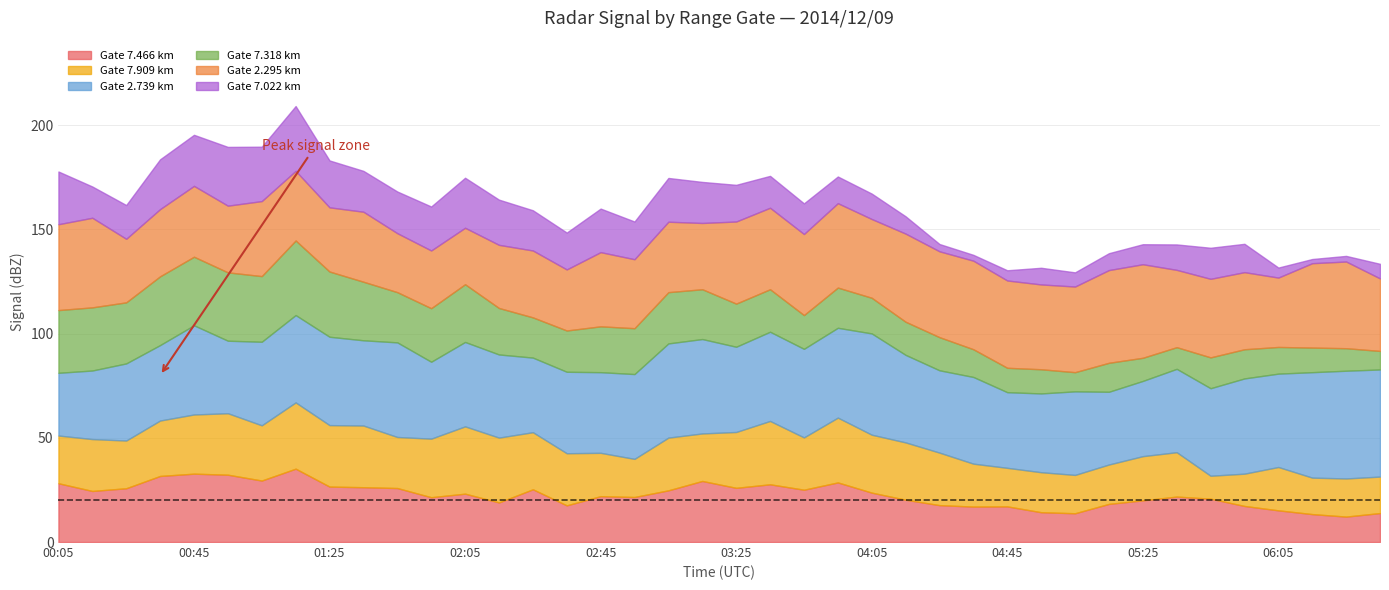

True or false: 7.022 has more than 1 interior local peaks.

True